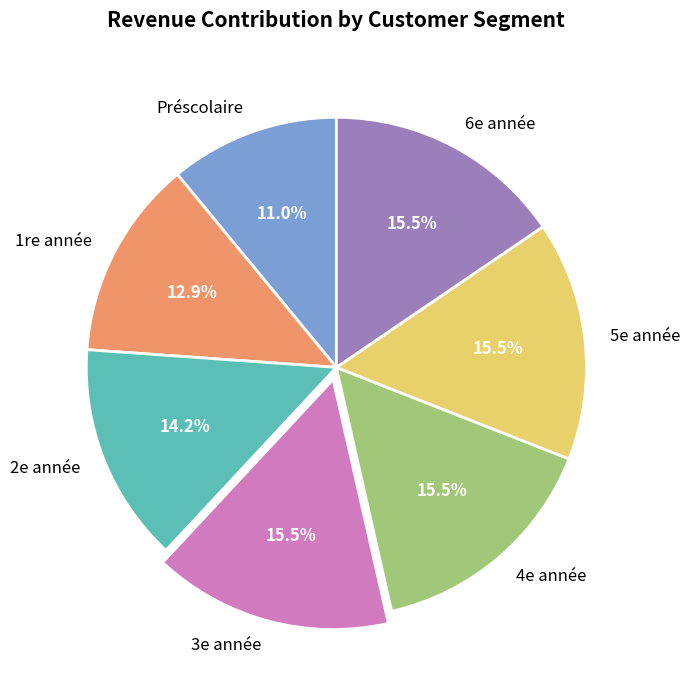

Is there any slice that represents more than half of the pie?

No